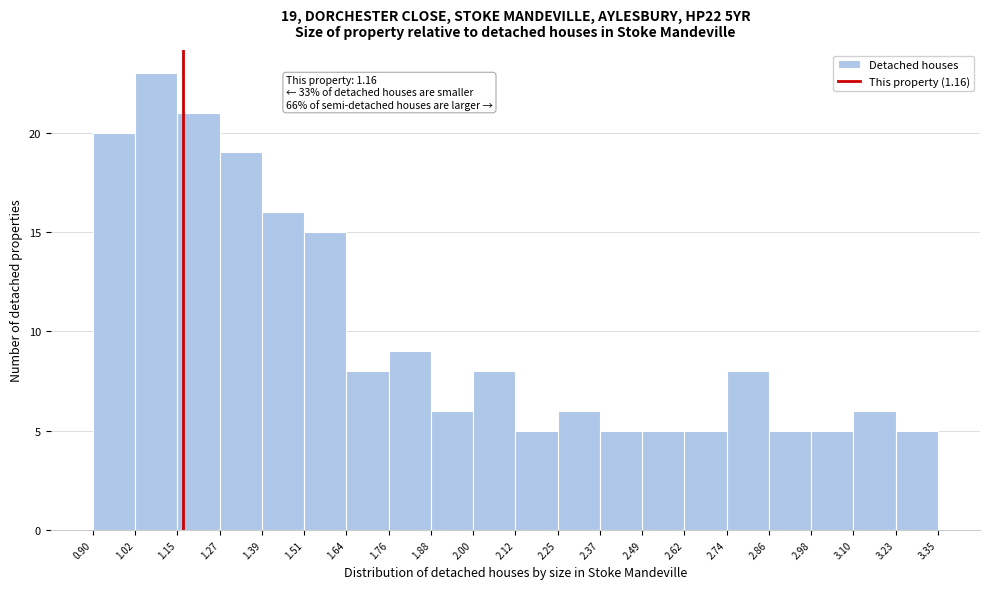

Over which range of the x-axis is the bar tallest?

1.02 to 1.15